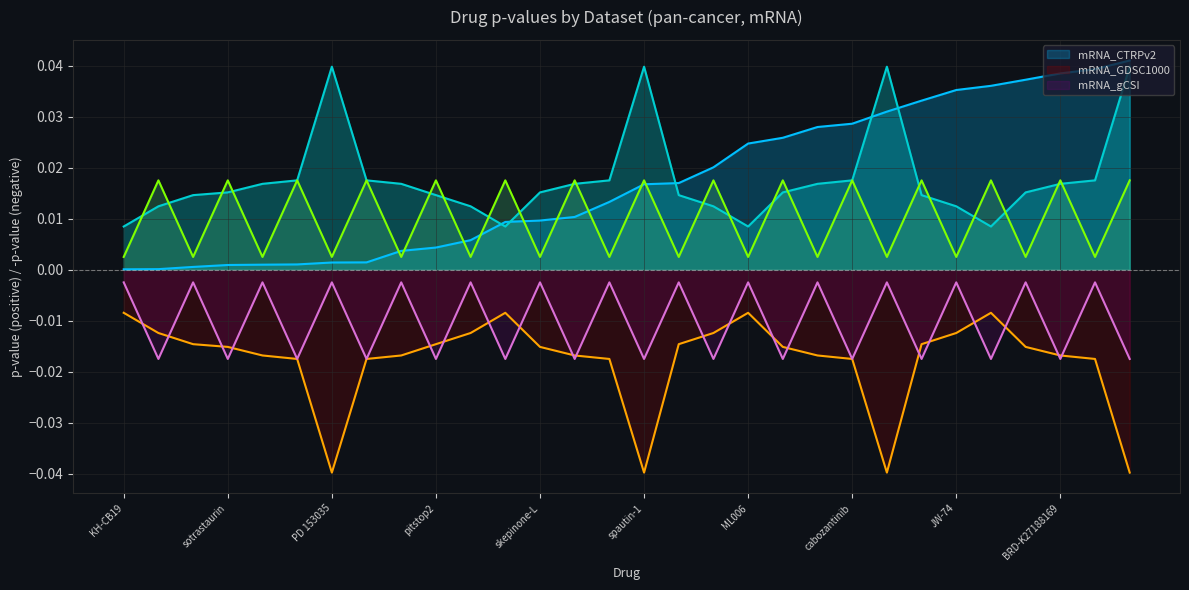

Does the chart display data point markers on the line(s)?

No